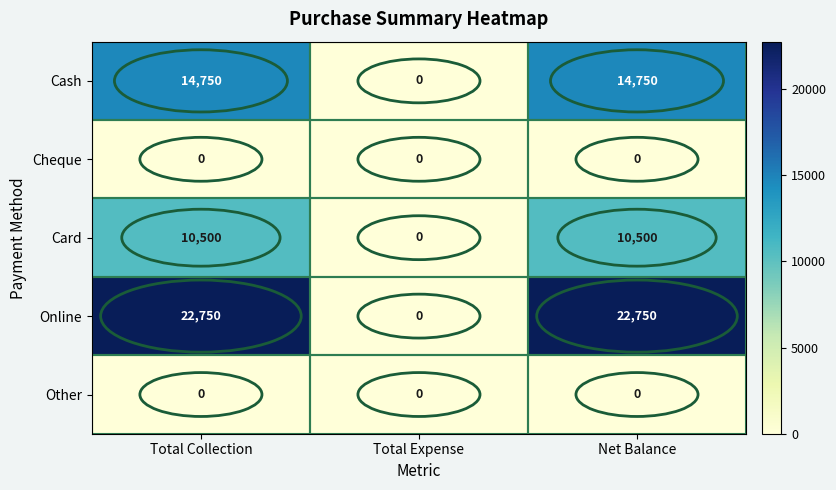

What is the total value across all series at Net Balance?

48000